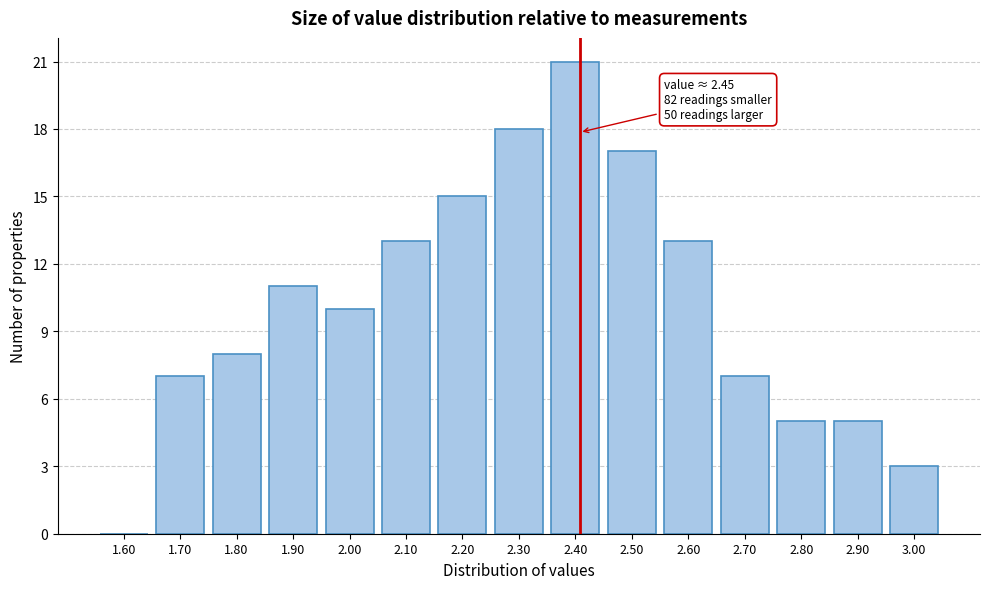

Reading left to right, transcribe all the data shown in this chart.

1.60=0	1.70=7	1.80=8	1.90=11	2.00=10	2.10=13	2.20=15	2.30=18	2.40=21	2.50=17	2.60=13	2.70=7	2.80=5	2.90=5	3.00=3